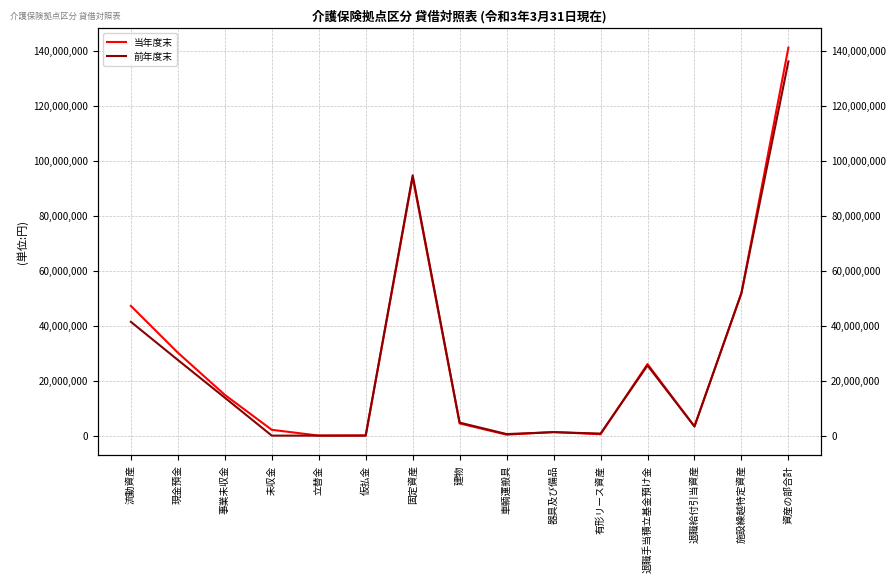

After their last crossing, which series has the higher values: 当年度末 or 前年度末?

当年度末